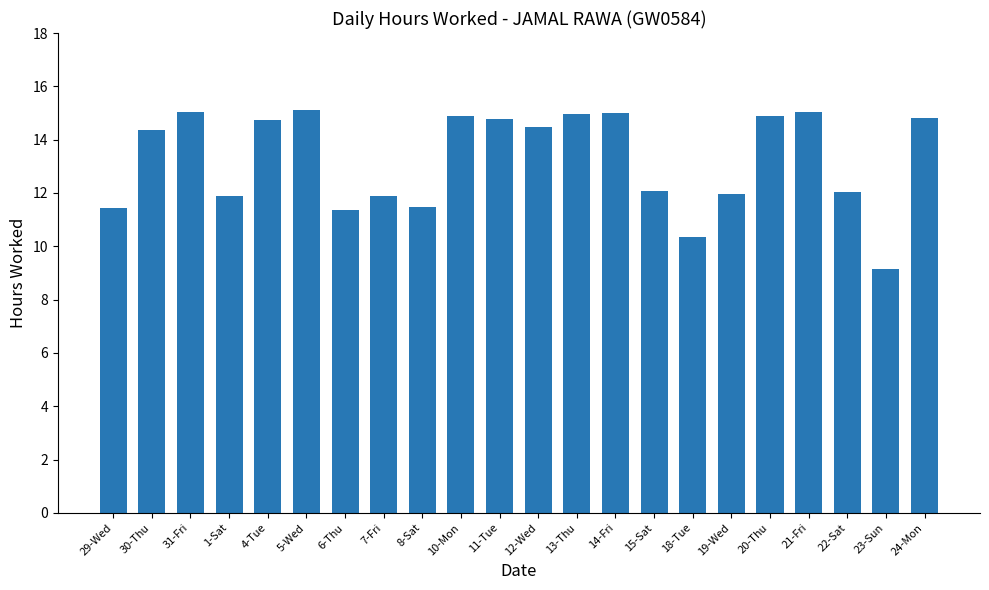

What is the difference between the maximum and minimum values?

6.0